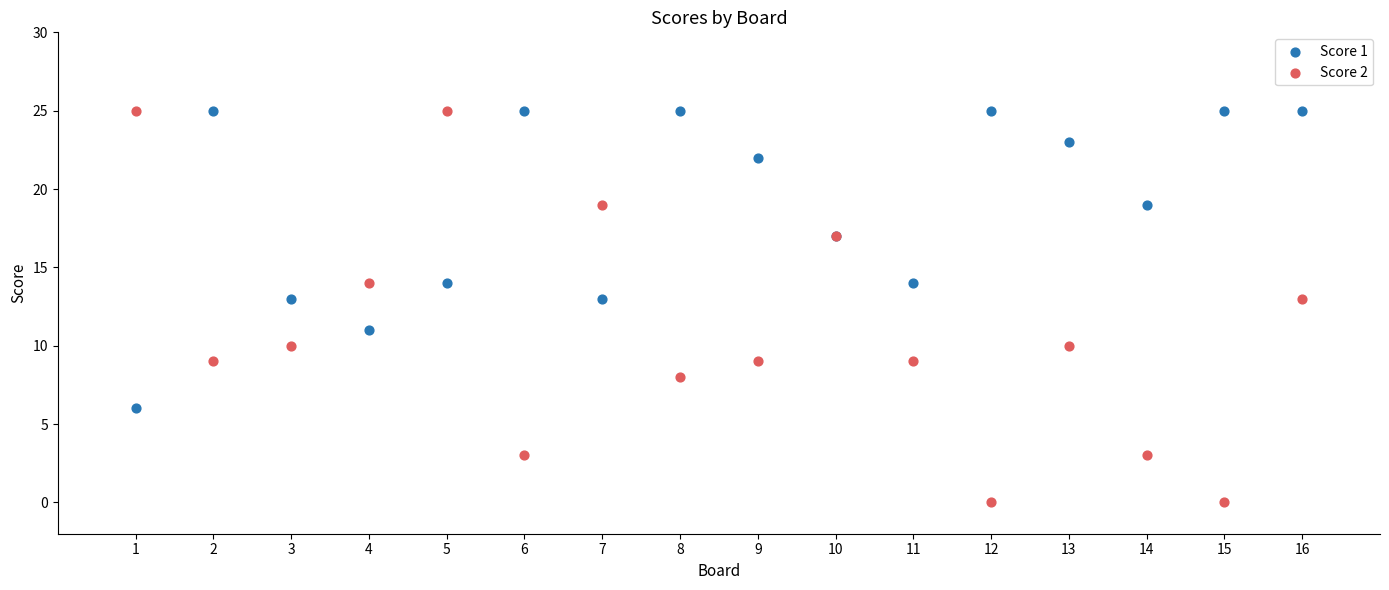

Which series reaches the minimum Y coordinate?

Score 2